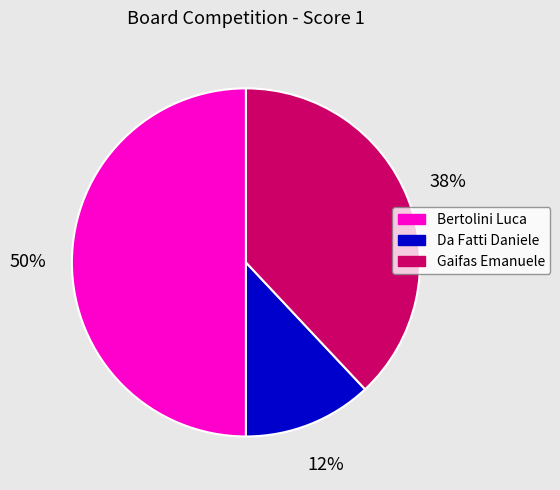

To the nearest percent, what is the combined percentage of Da Fatti Daniele and Bertolini Luca?

62%